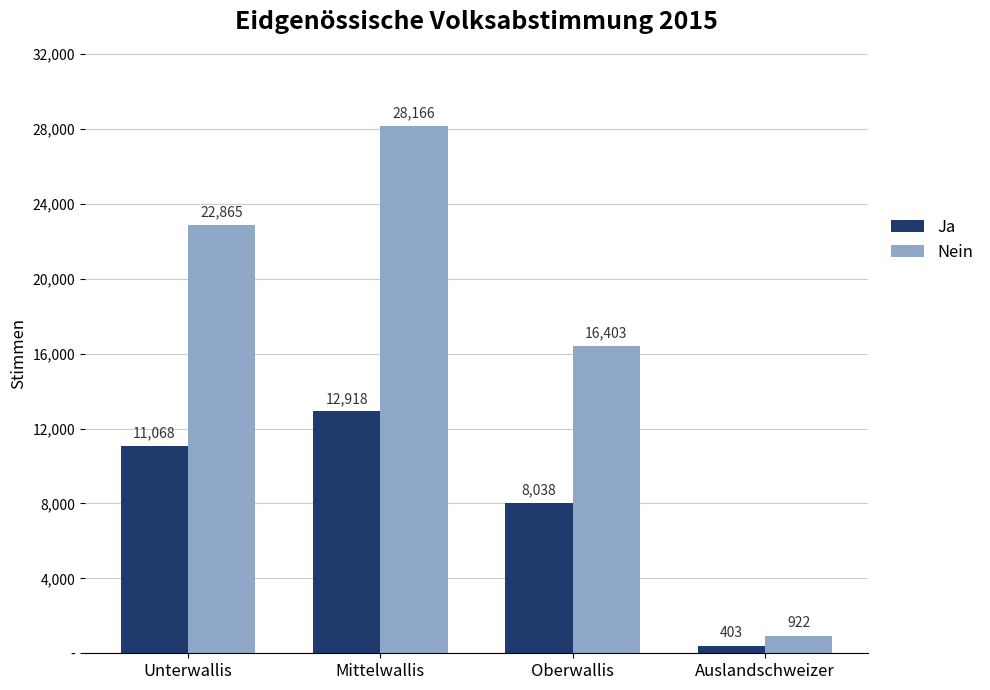

Which label corresponds to the largest value in the chart?

Mittelwallis